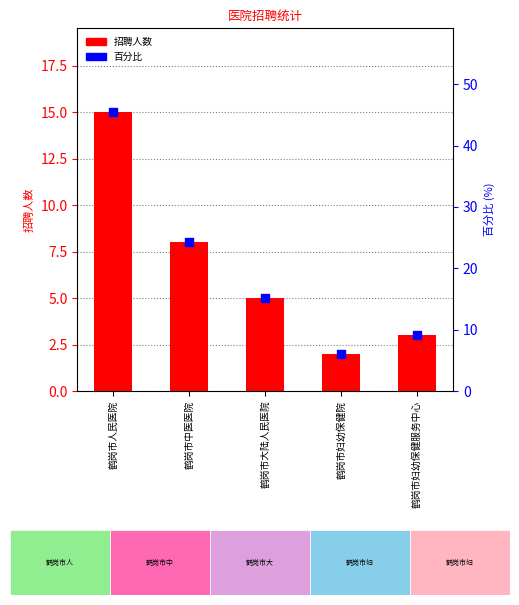

Which series has the widest spread of Y values?

百分比